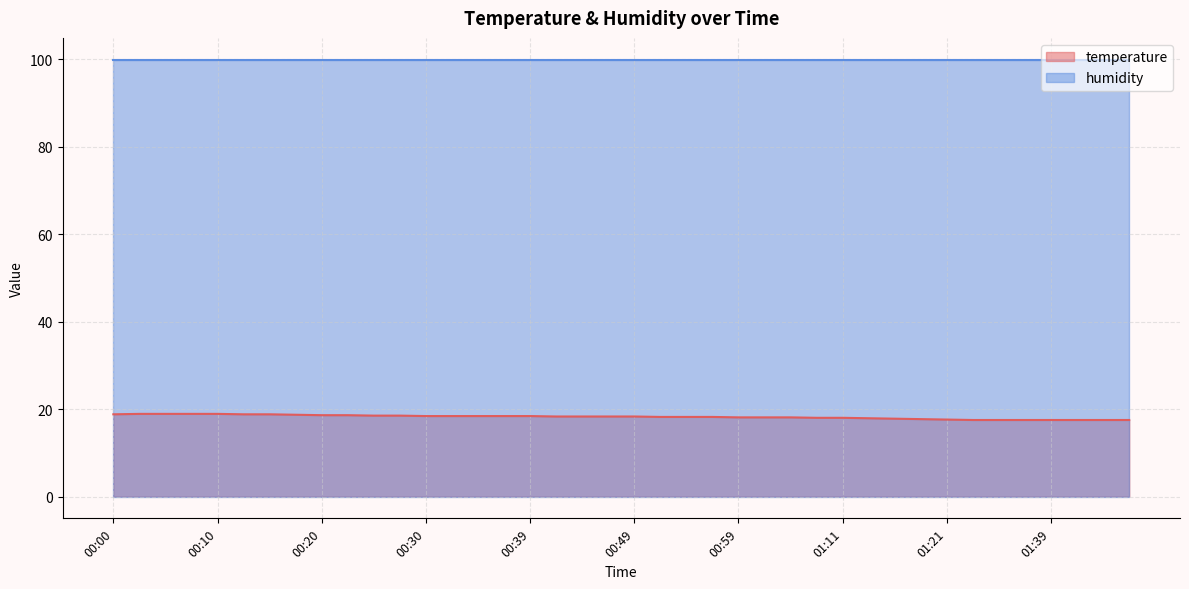

At which label does the data first exceed 18?

00:00